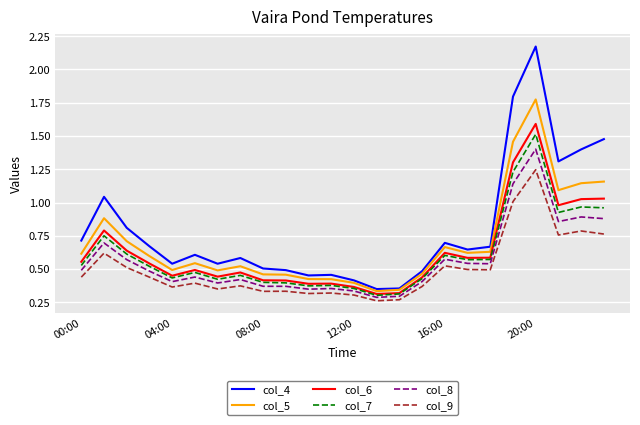

True or false: col_7 has more than 1 points higher than both neighbors.

True